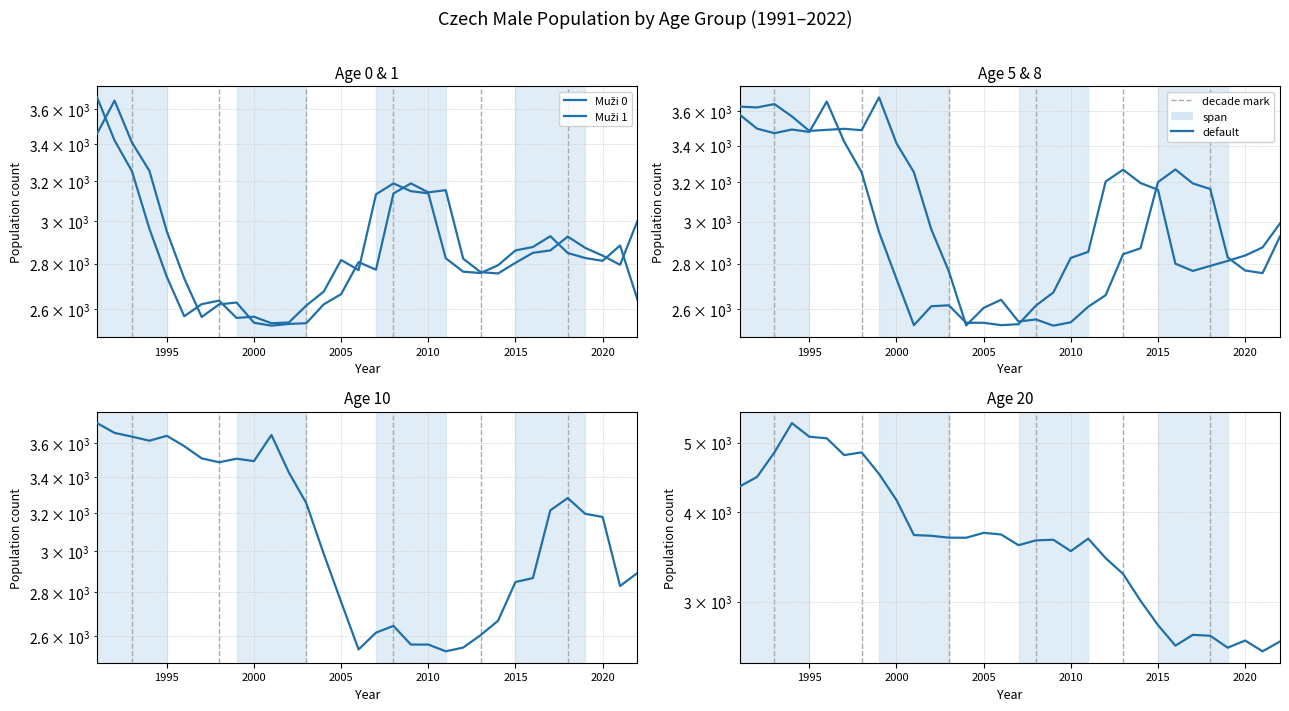

List the series in order of their peak value, lowest first.

Muži 1, Muži 5, Muži 0, Muži 8, Muži 10, Muži 20